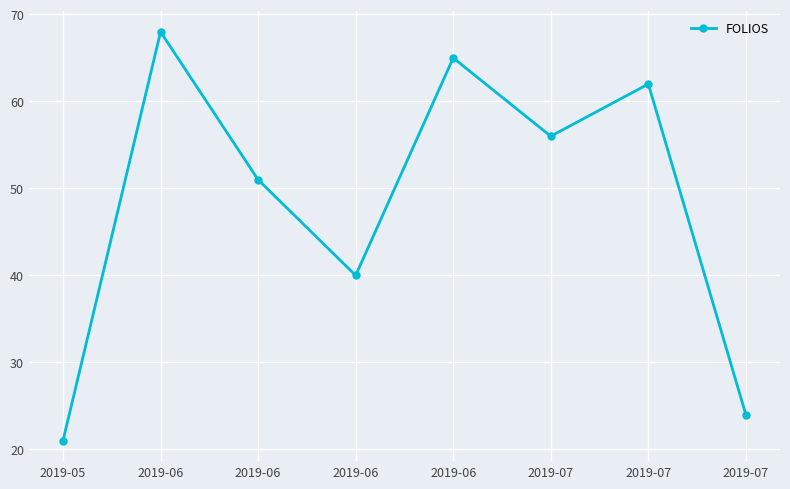

How many lines are shown in the chart?

1